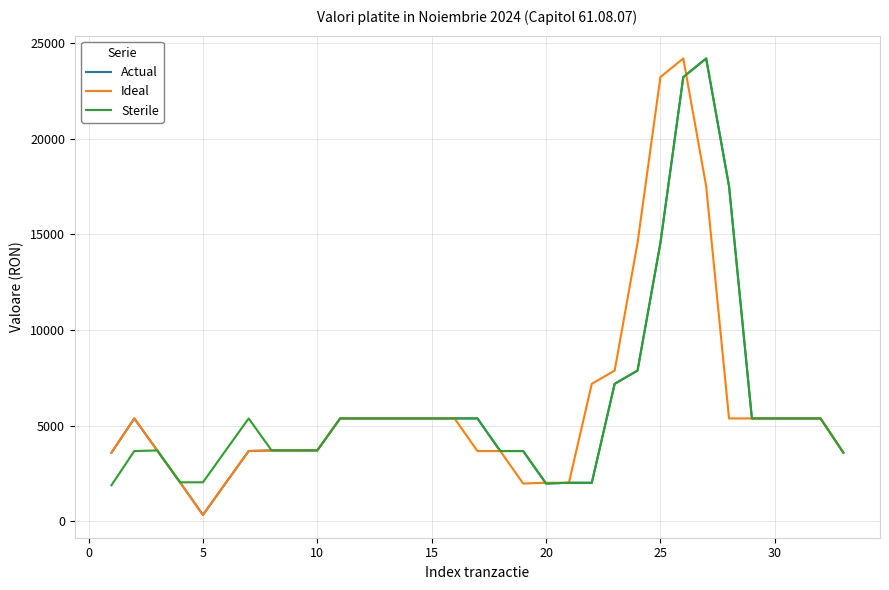

What is the greatest value displayed?

24203.6